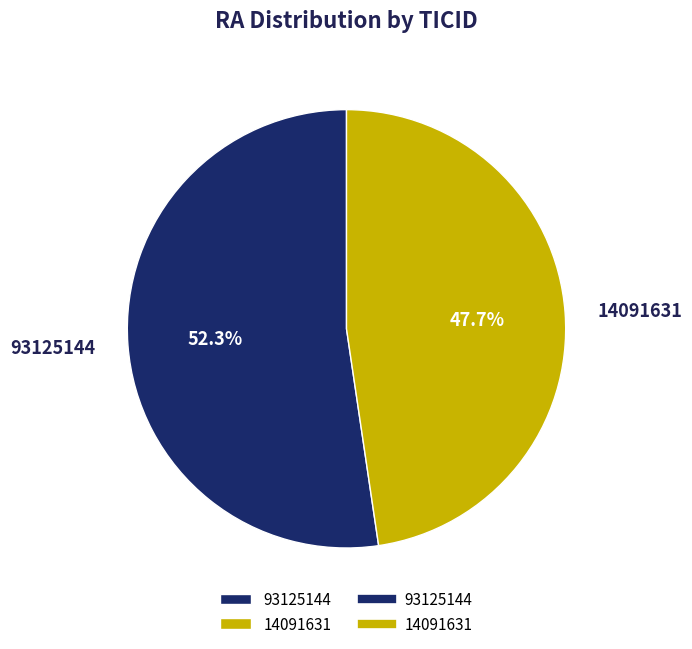

To the nearest percent, what is the average slice percentage?

50%